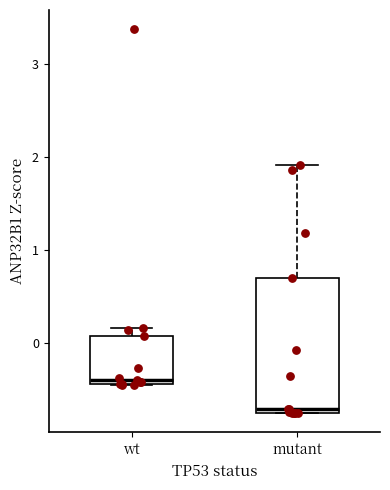

Which box has the highest median line?

wt